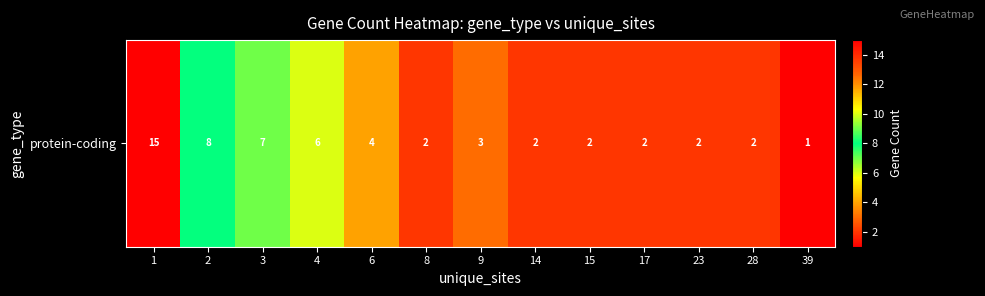

Read the value at 23.

2